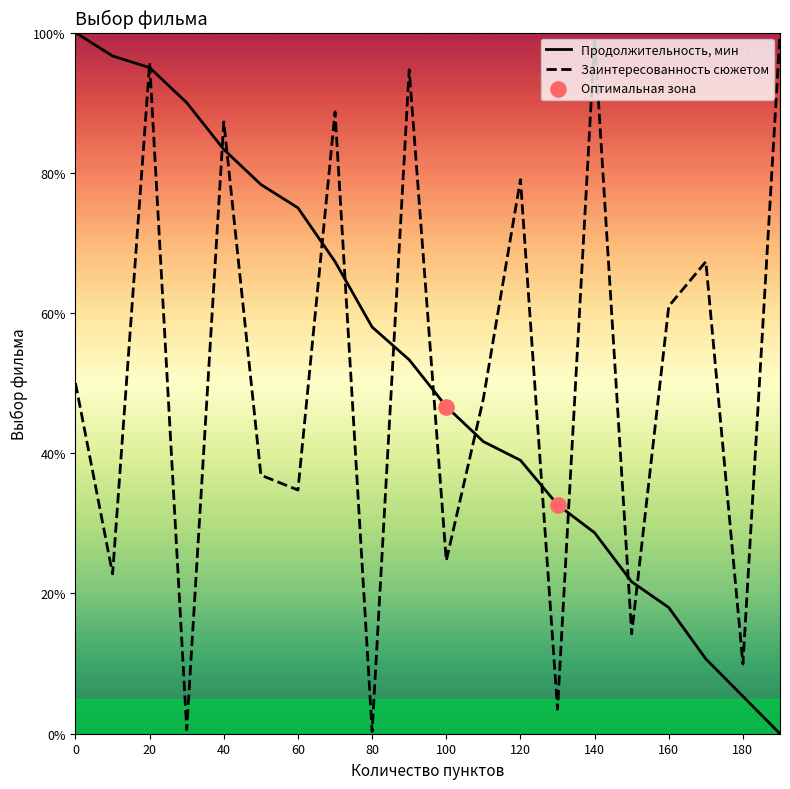

At how many categories does at least one series exceed 41?

17